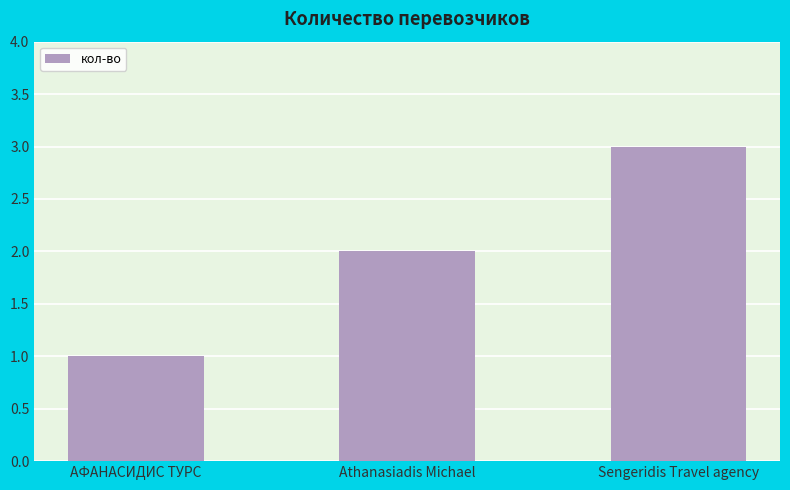

What is the maximum value shown in the chart?

3